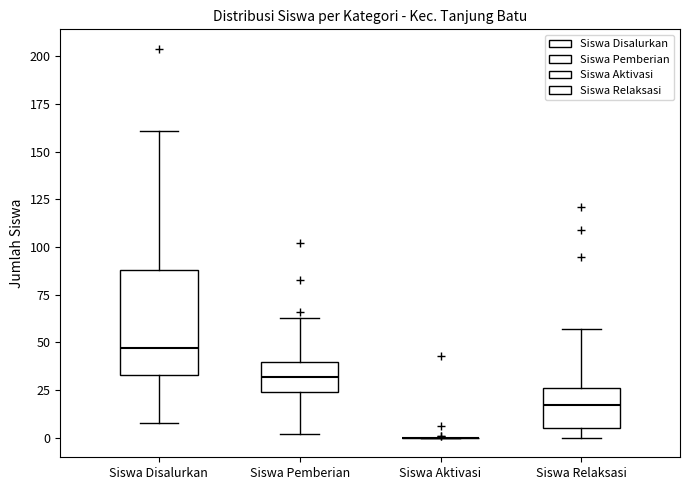

Reading left to right, read every box against the y-axis: the position of its median line, the range the box covers, and the ends of its whiskers. The values are not printed on the chart, so give them approximately, as read against the axis.

Siswa Disalurkan: median 45, box 35 to 90, whiskers 10 to 160
Siswa Pemberian: median 30, box 25 to 40, whiskers 0 to 65
Siswa Aktivasi: box collapsed to a line at 0, whiskers 0 to 0
Siswa Relaksasi: median 15, box 5 to 25, whiskers 0 to 55